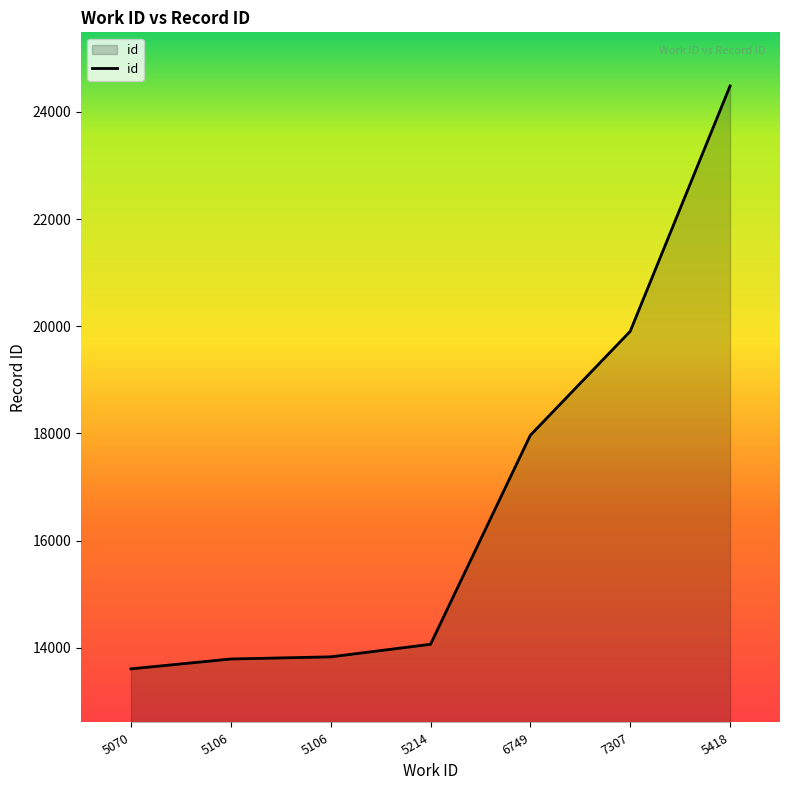

Does the chart display data point markers on the line(s)?

No